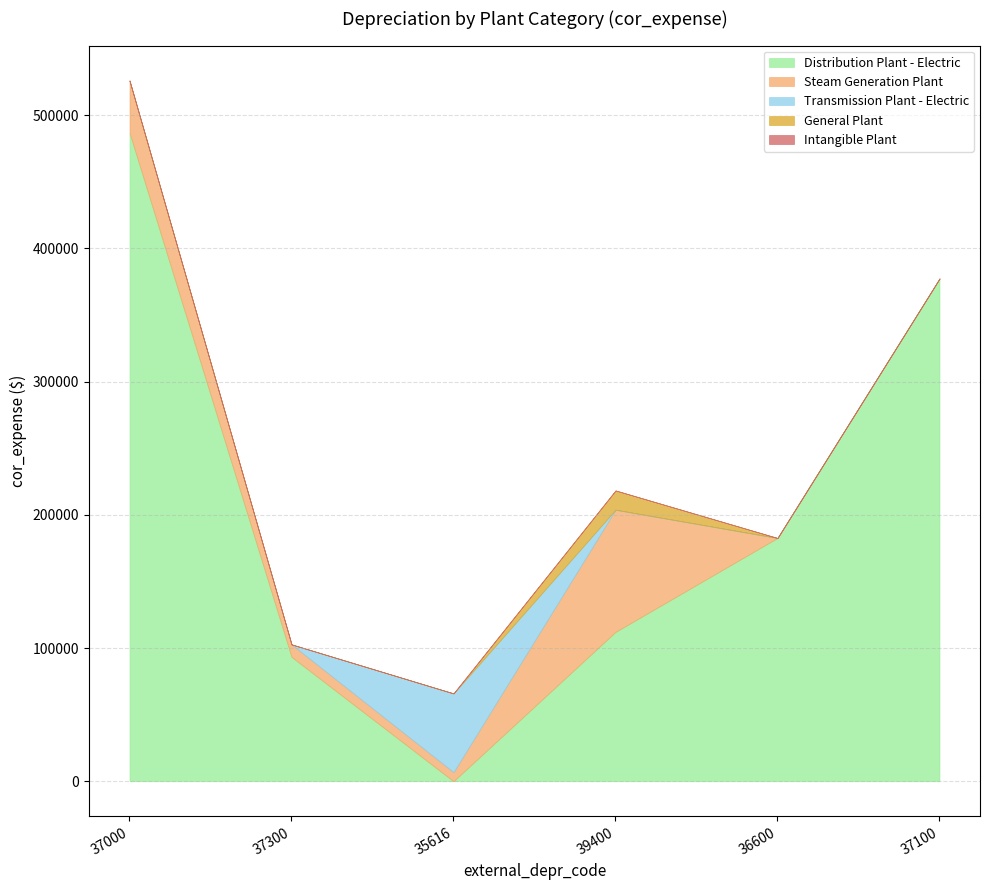

True or false: Intangible Plant has a value of 0.0 at 37100.

True